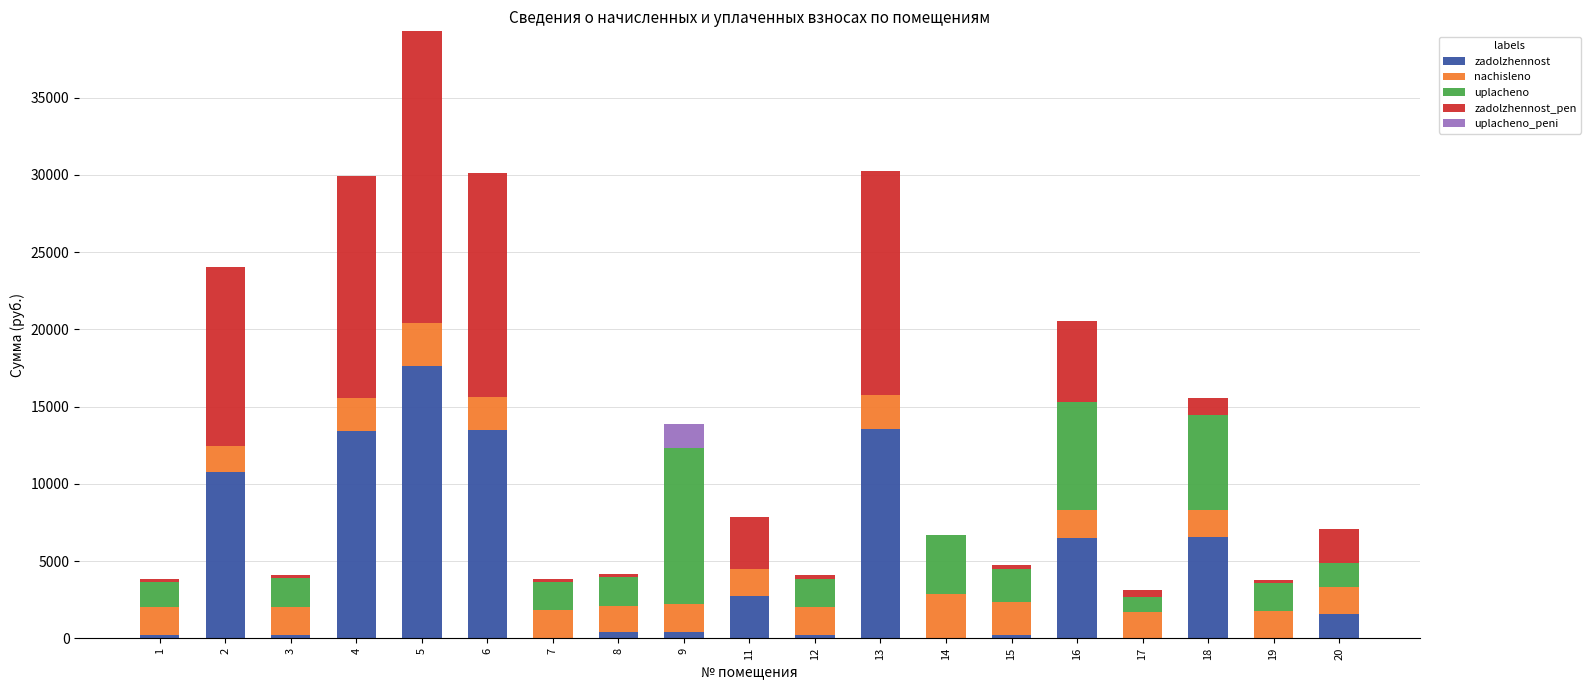

What is the maximum value for zadolzhennost?

17603.4